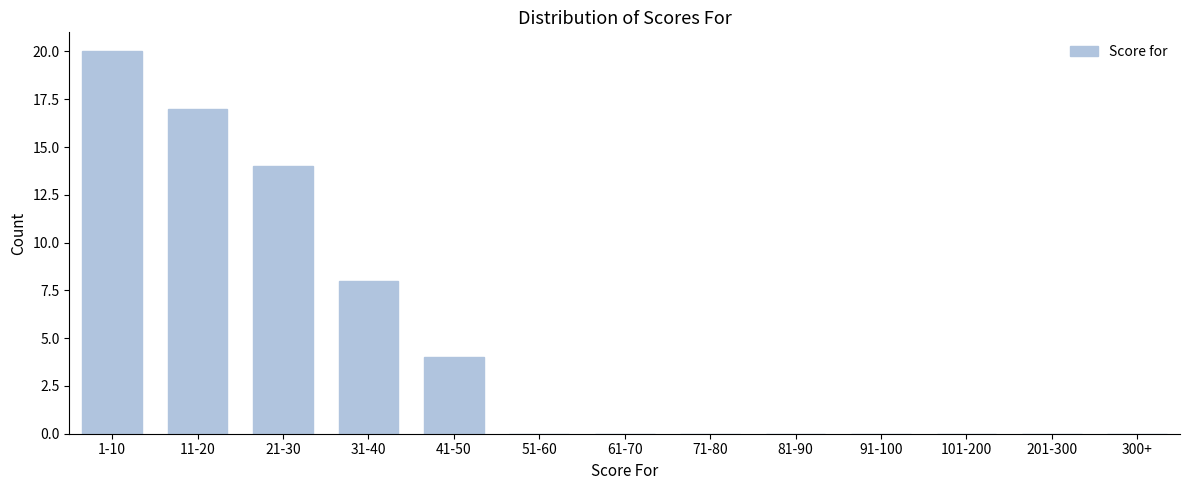

Reading left to right, list all the values displayed in this chart.

1-10=20	11-20=17	21-30=14	31-40=8	41-50=4	51-60=0	61-70=0	71-80=0	81-90=0	91-100=0	101-200=0	201-300=0	300+=0